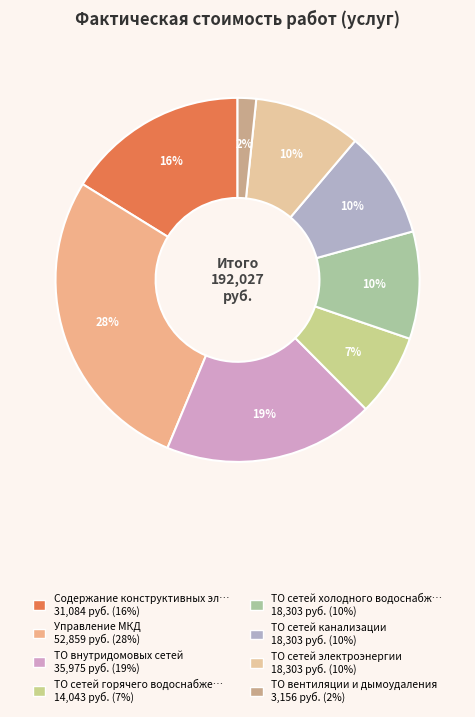

Count the number of slices in the pie.

8